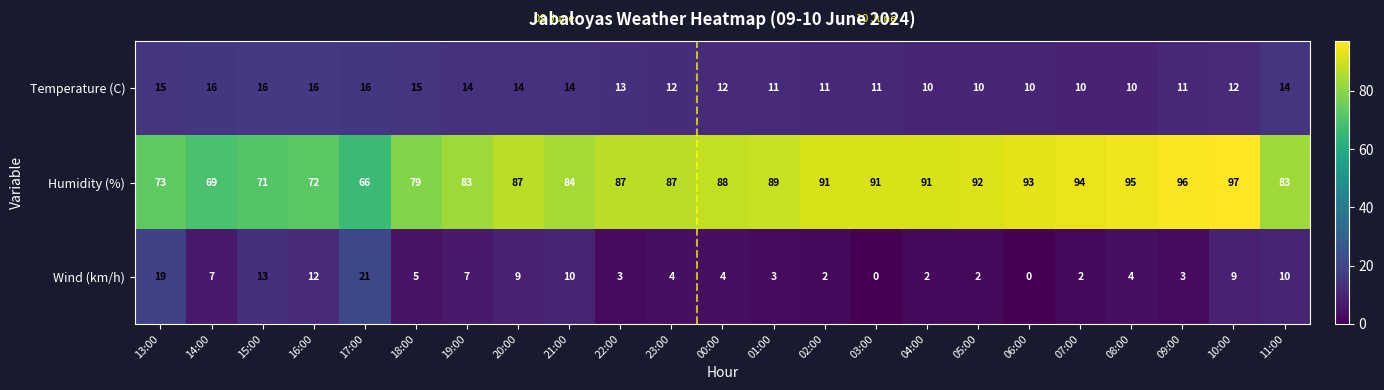

The Temperature (C) series shows 4 at 22:00. True or false?

False